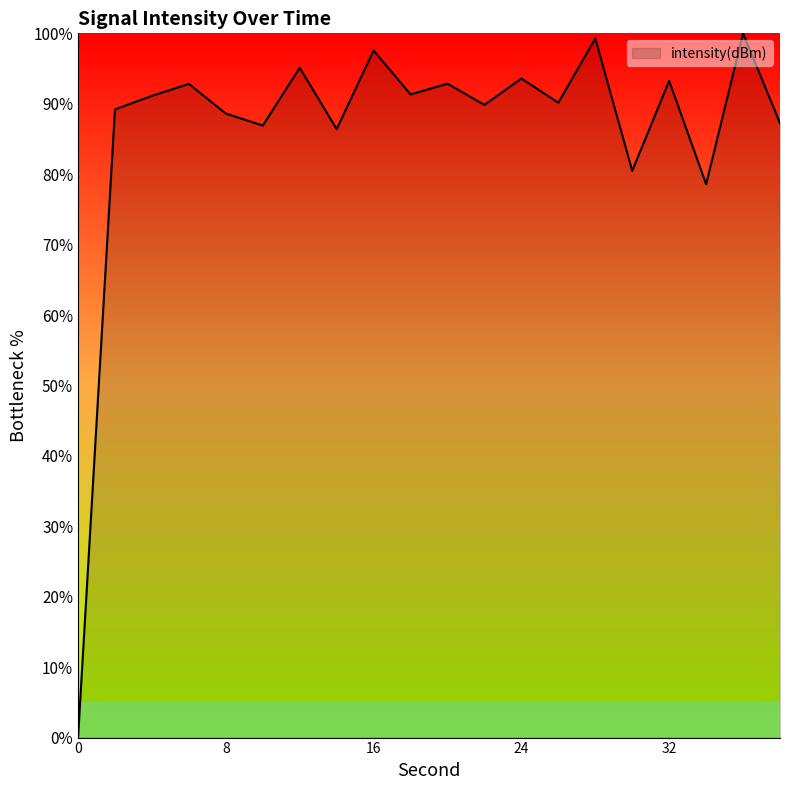

What is the maximum value shown in the chart?

100.0